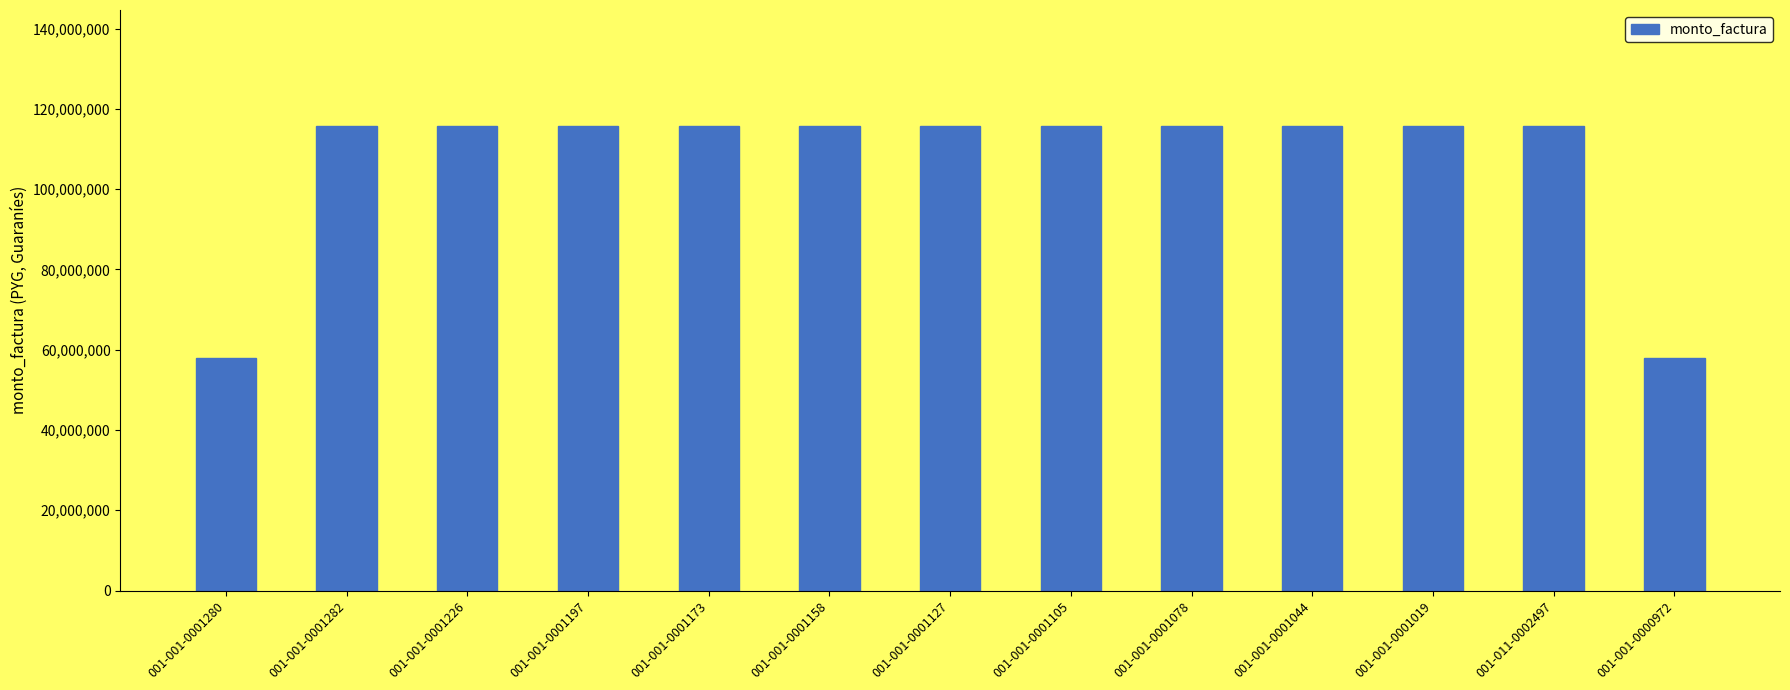

Approximately how many times larger is the value at 001-001-0001127 compared to 001-011-0002497?

1.0